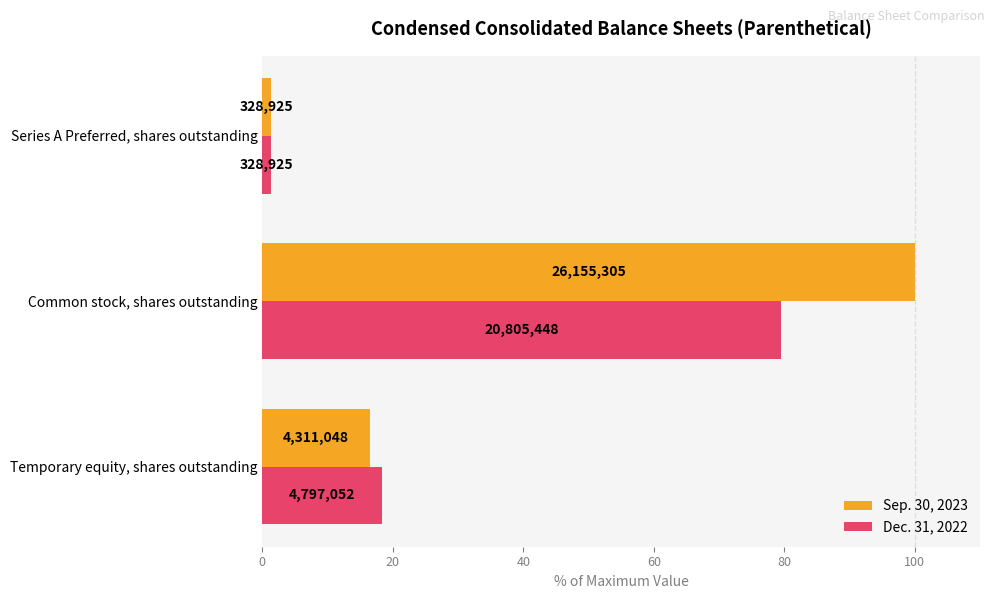

What are all the series names shown in the legend?

Sep. 30, 2023, Dec. 31, 2022